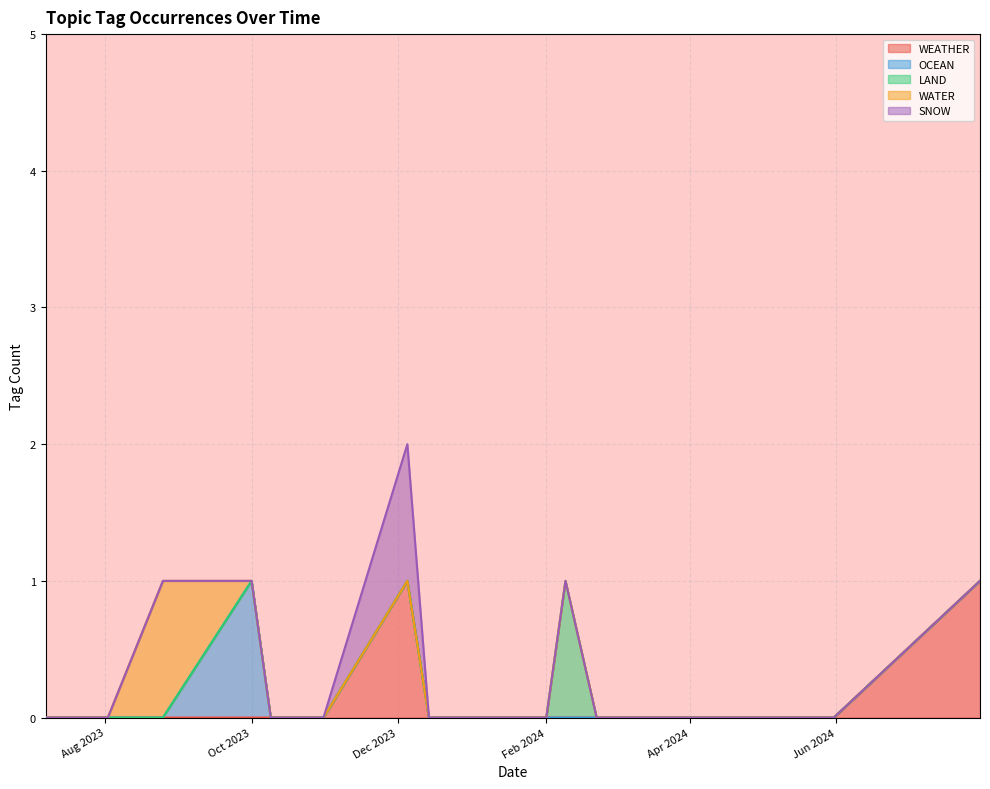

What are all the series names shown in the legend?

WEATHER, OCEAN, LAND, WATER, SNOW